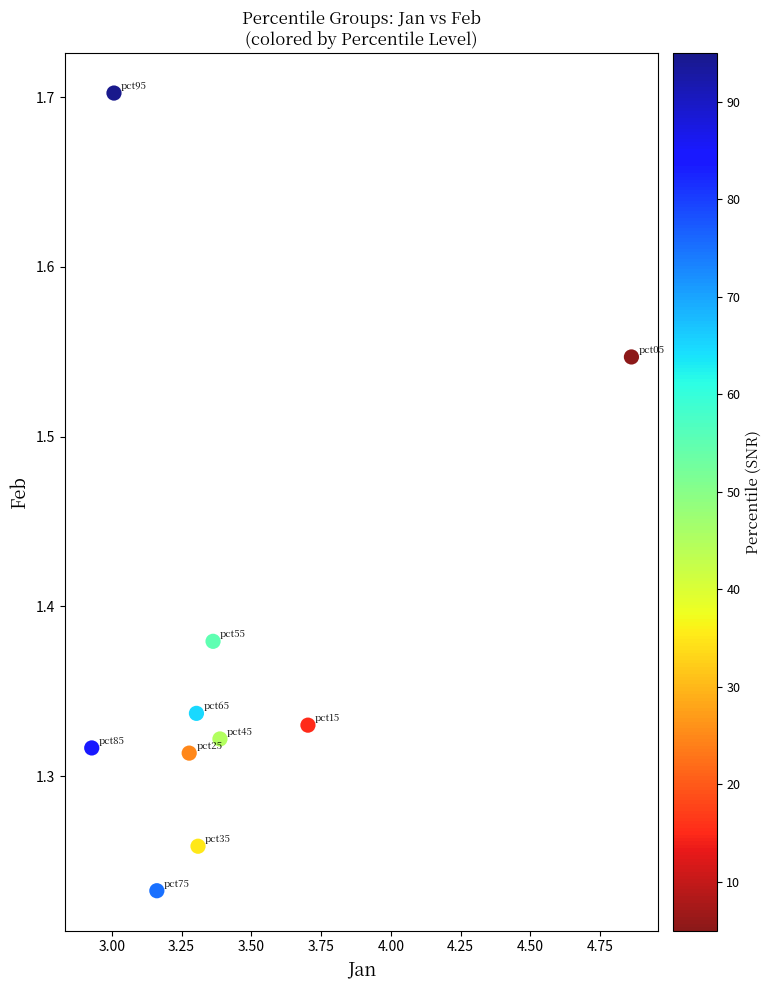

What is the range of Y values (max minus min)?

0.5